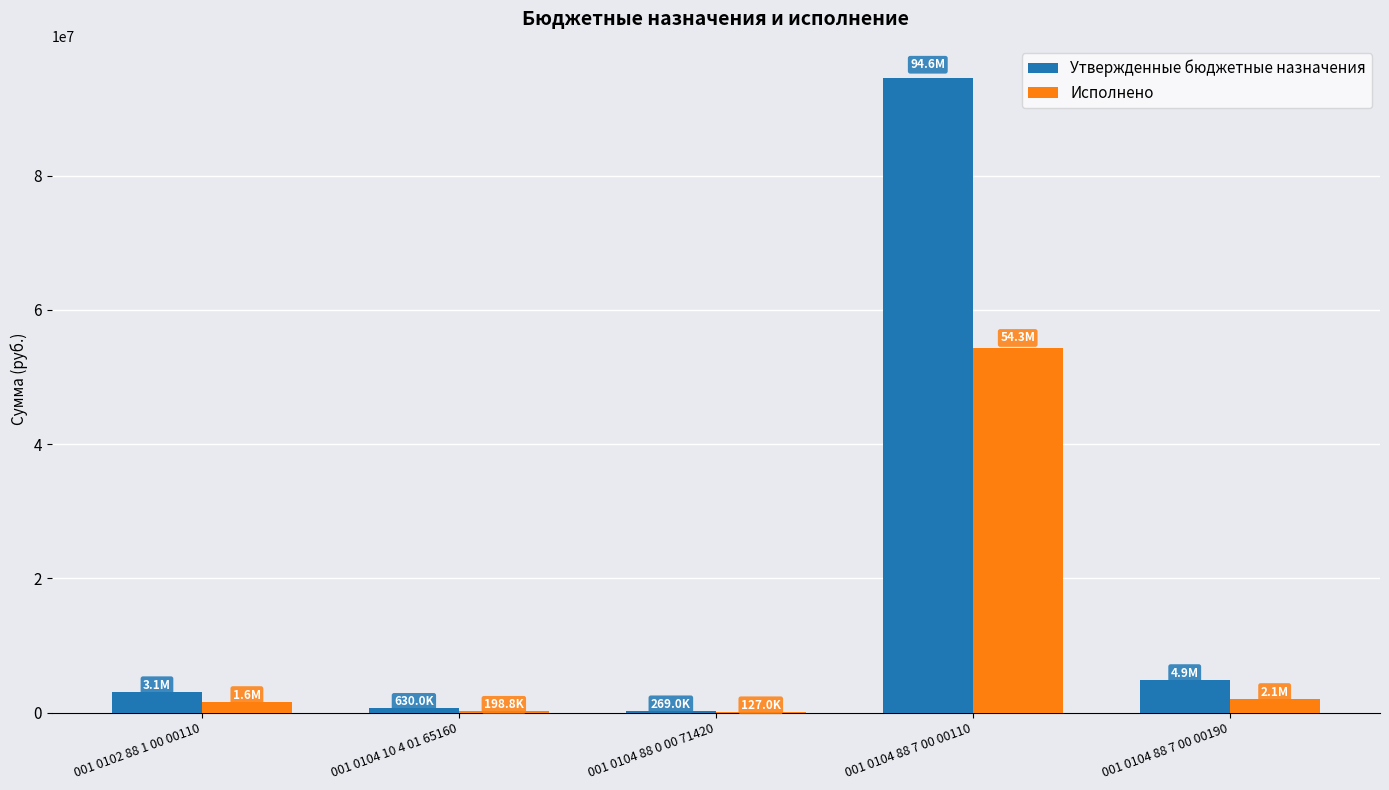

How many values in the Исполнено series exceed 1633982?

3